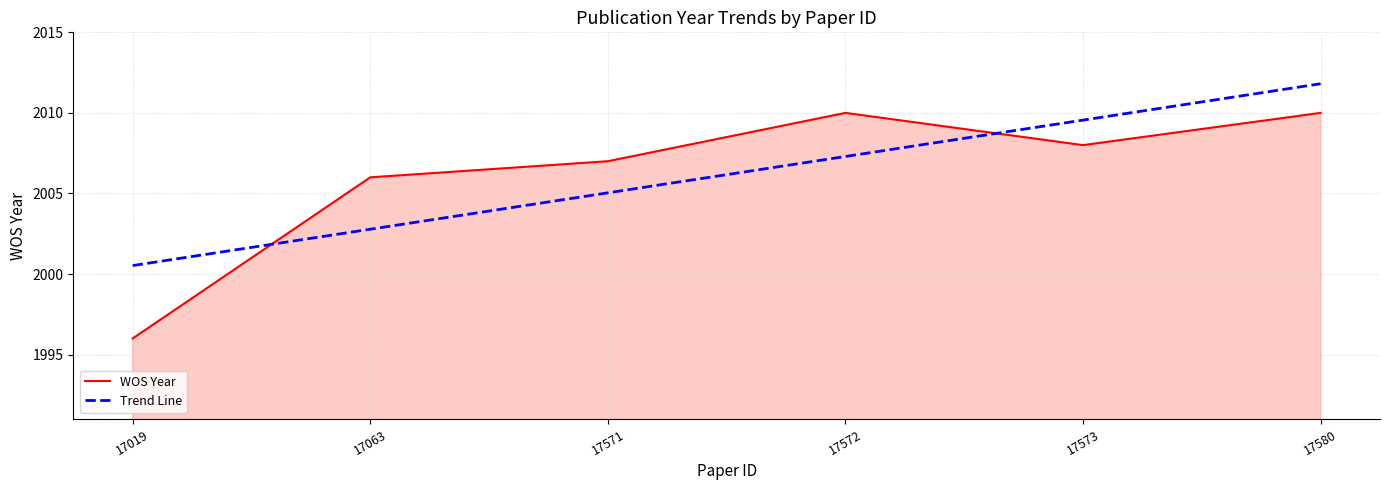

Reading left to right, list all the values displayed in this chart.

WOS Year: 17019=1996.0	17063=2006.0	17571=2007.0	17572=2010.0	17573=2008.0	17580=2010.0
Trend Line: 17019=2000.5	17063=2002.8	17571=2005.0	17572=2007.3	17573=2009.6	17580=2011.8